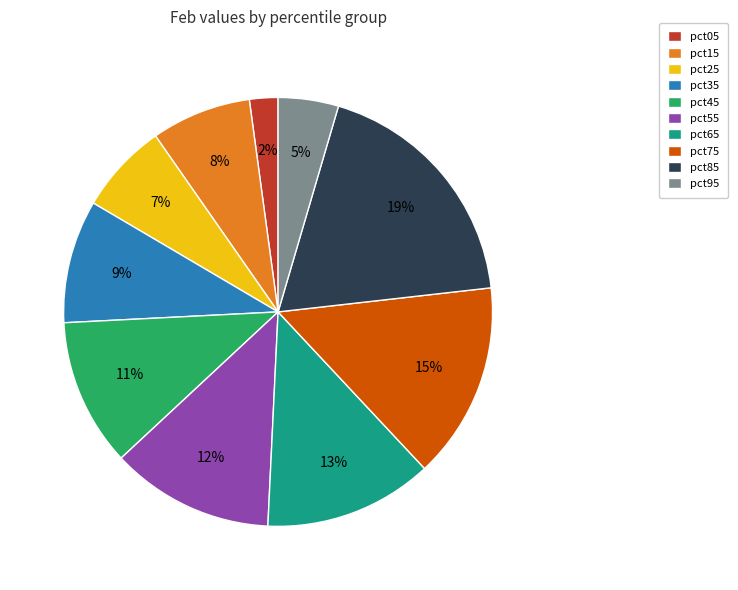

Is it true that pct65 is 13% of the pie?

True